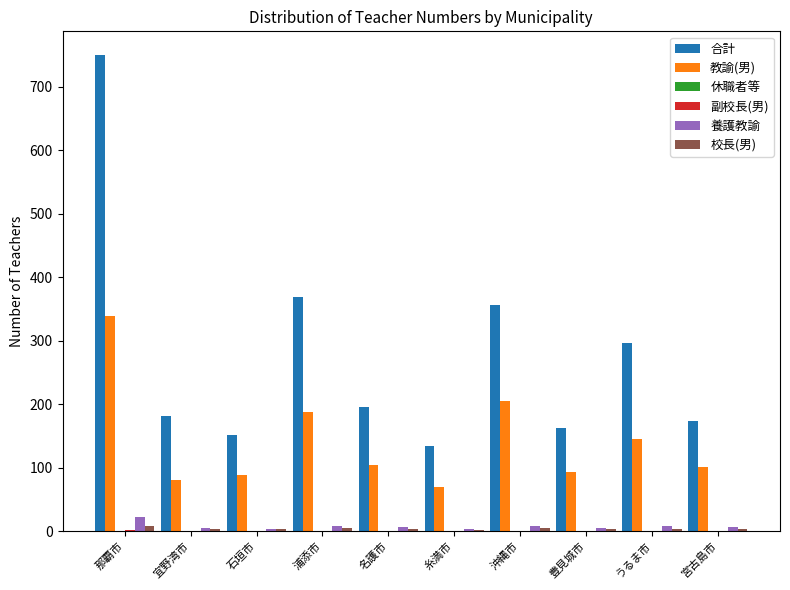

The value of 合計 at 石垣市 is 152. True or false?

True